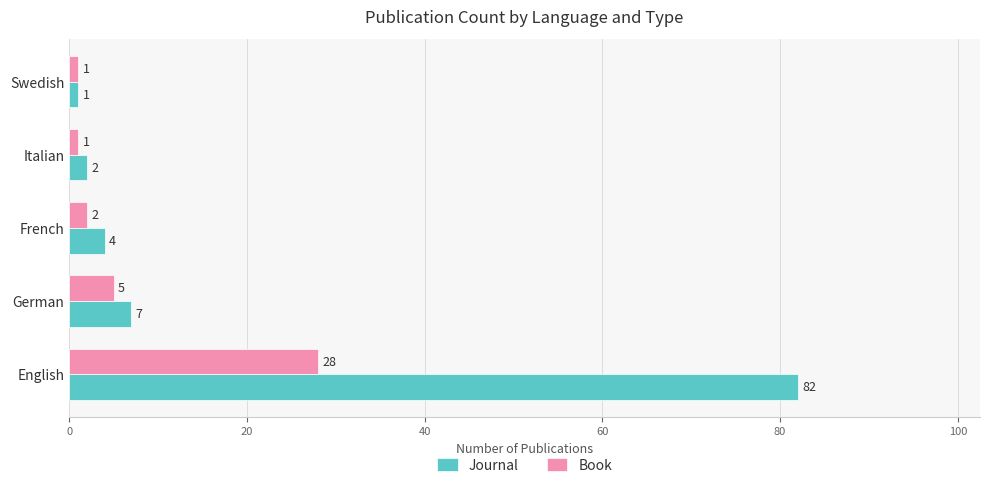

What is the maximum value shown in the chart?

82